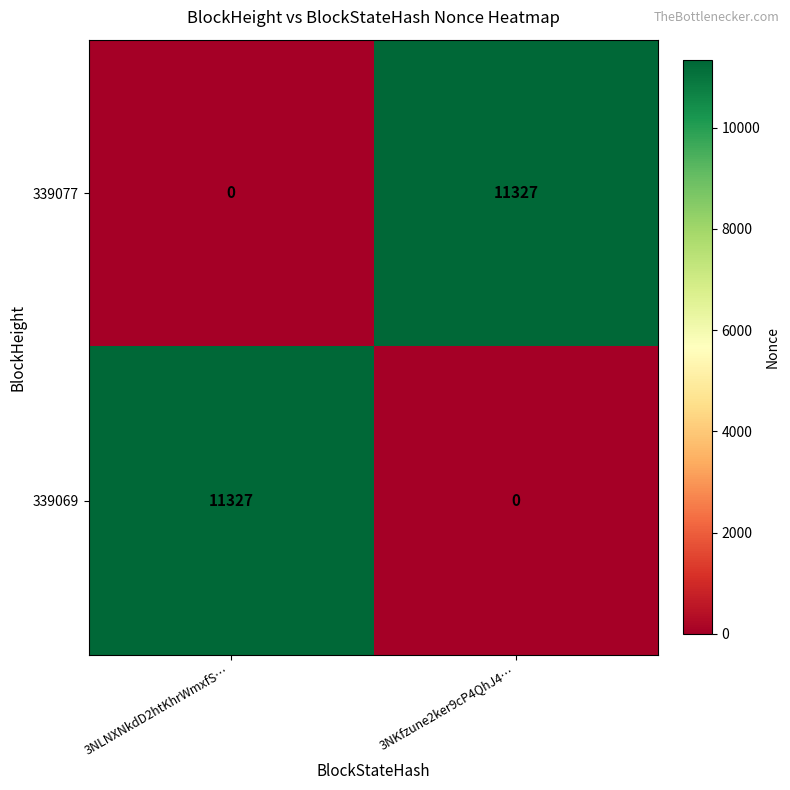

What is the maximum value shown in the chart?

11327